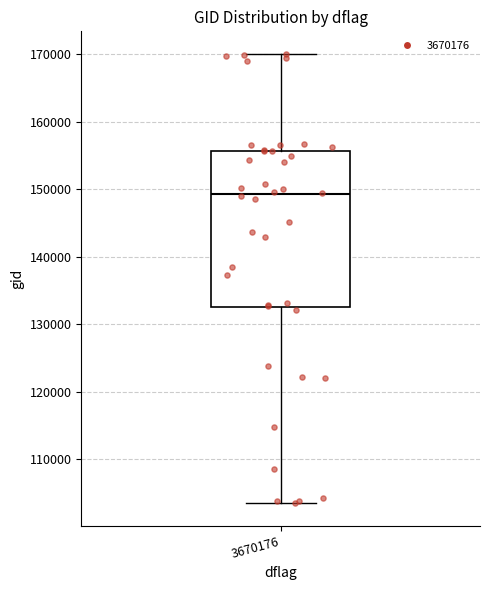

Transcribe this box plot: give where the median line is, the range the box spans, and where the two whiskers end, as read against the y-axis. The values are not printed on the chart, so give them approximately, as read against the axis.

median 149000, box 132000 to 156000, whiskers 103000 to 170000